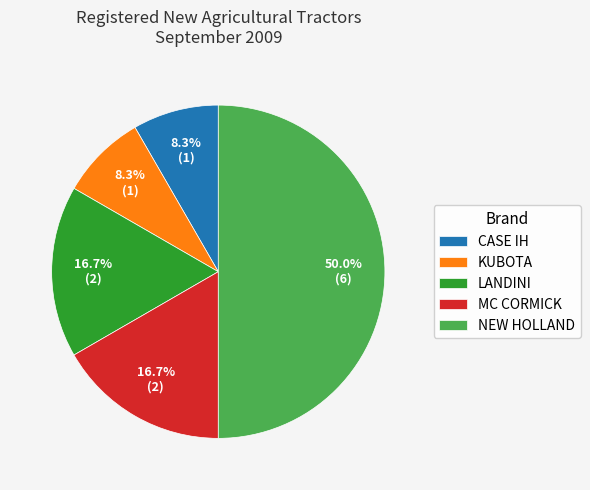

Which has a higher value, MC CORMICK or KUBOTA?

MC CORMICK